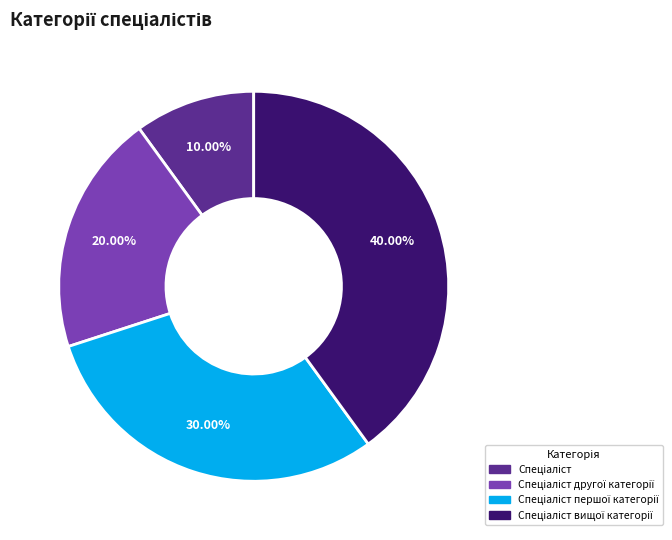

Is there any slice that represents more than half of the pie?

No